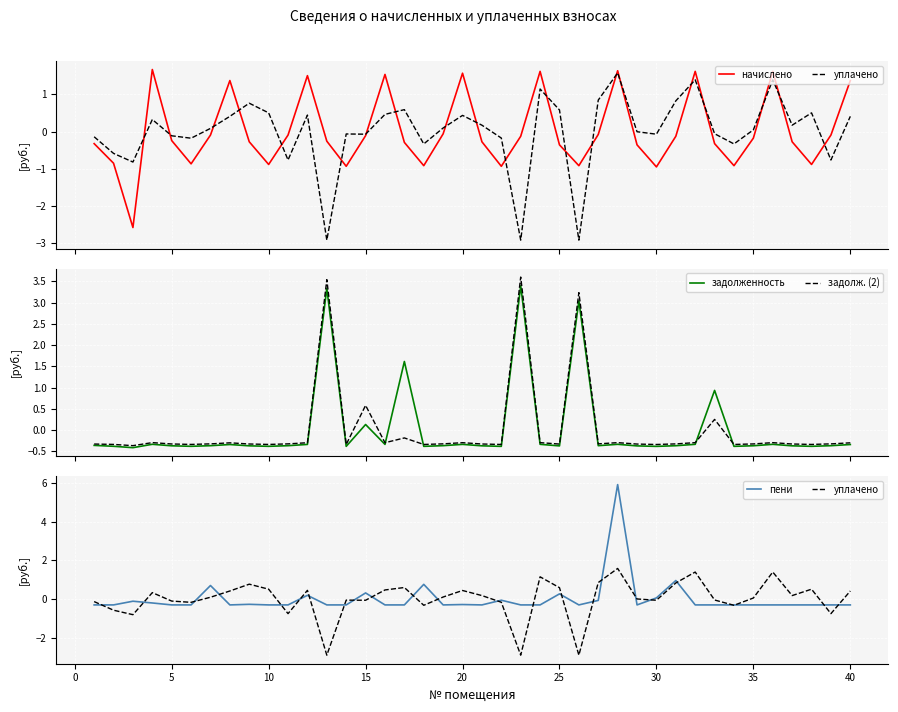

What is the minimum value shown in the chart?

-2.9